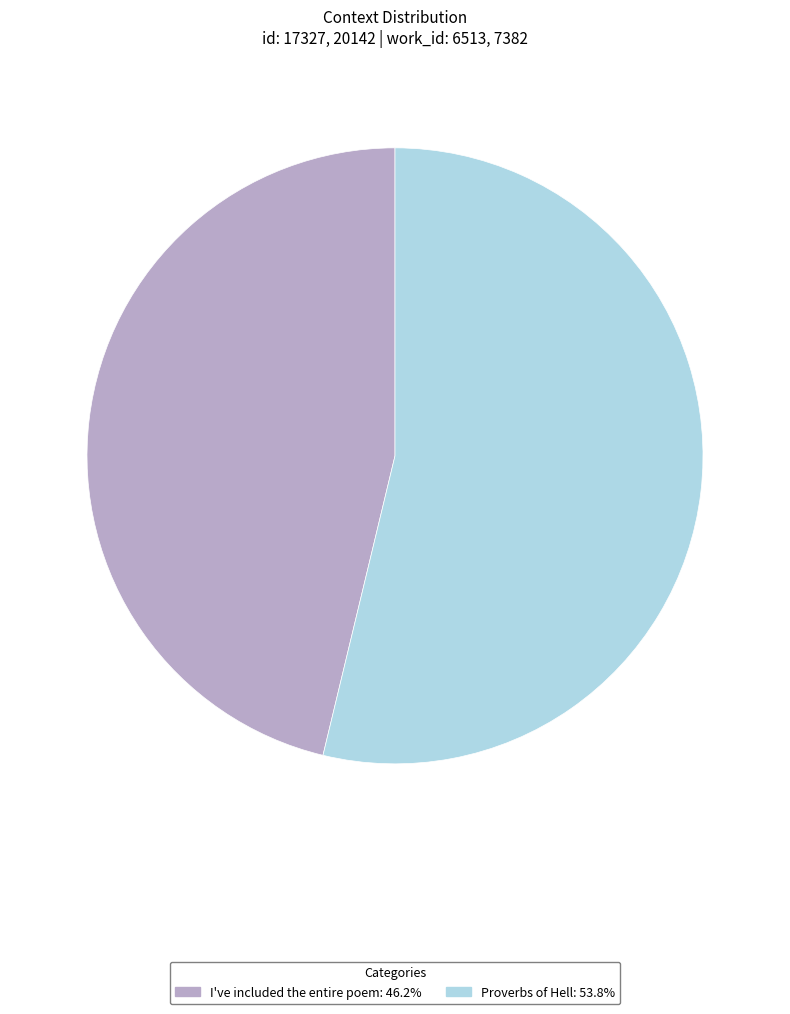

Is it true that Proverbs of Hell is 54% of the pie?

True